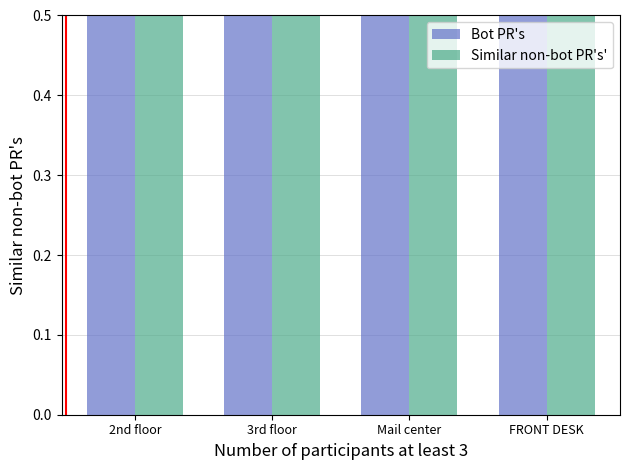

What is the smallest value displayed?

0.5